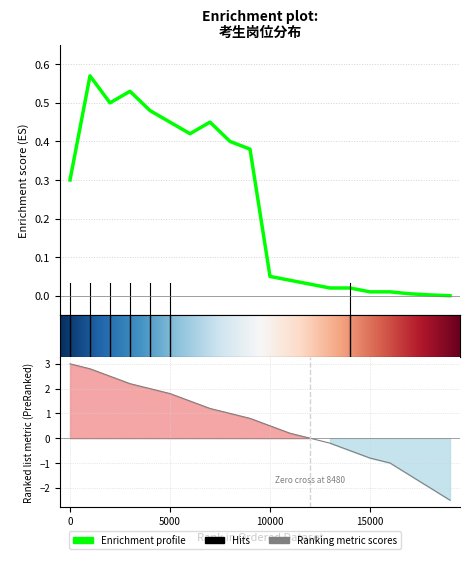

Is it true that the value at 8 is 1.2?

True